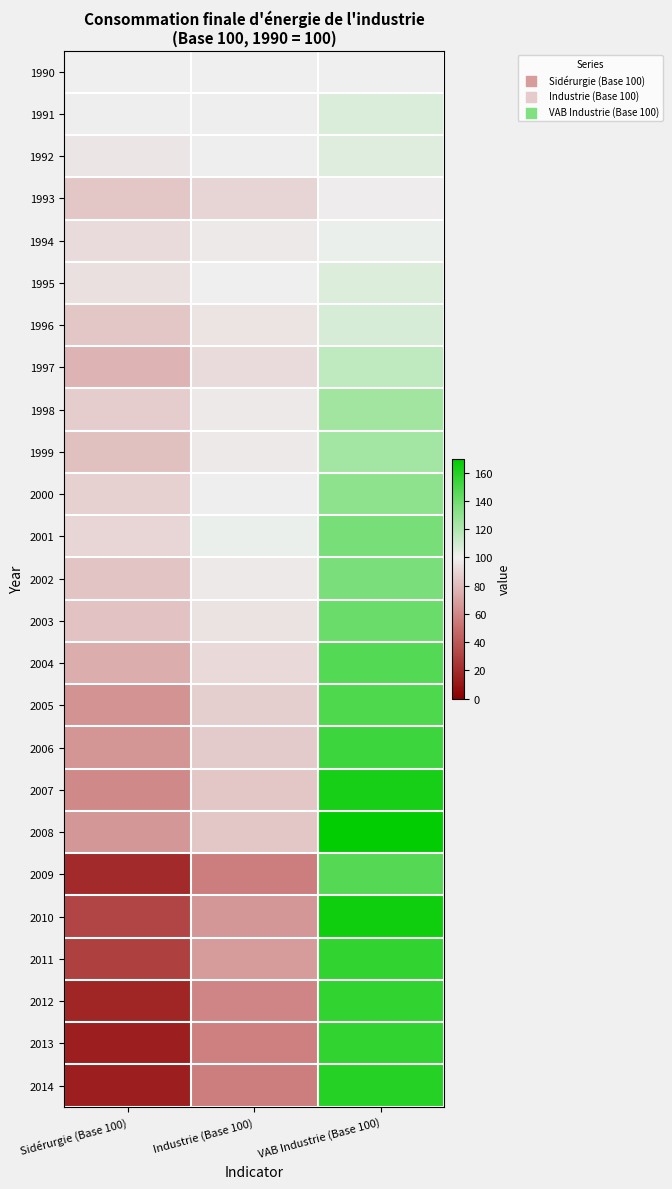

Which label corresponds to the smallest value in the chart?

Sidérurgie (Base 100)